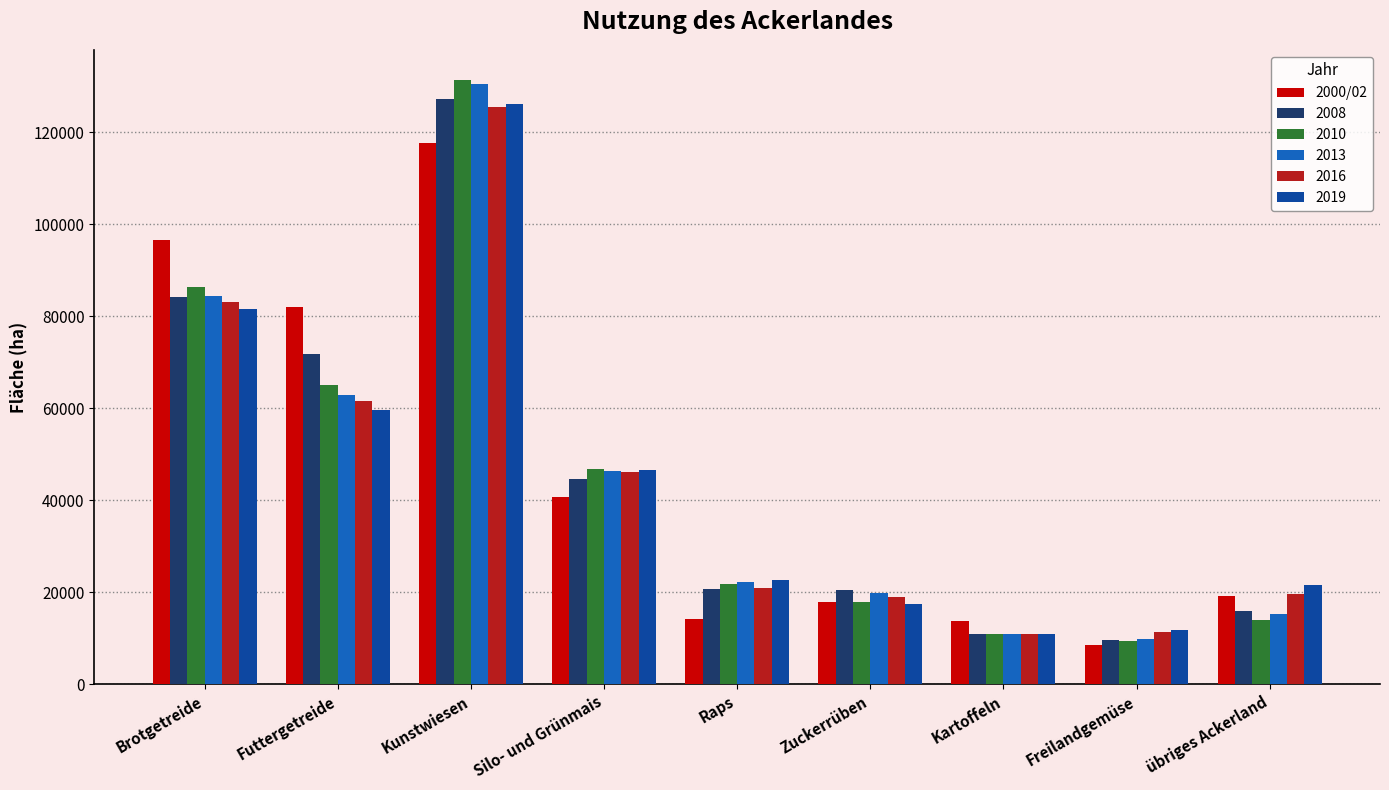

Count the number of data series in this chart.

6